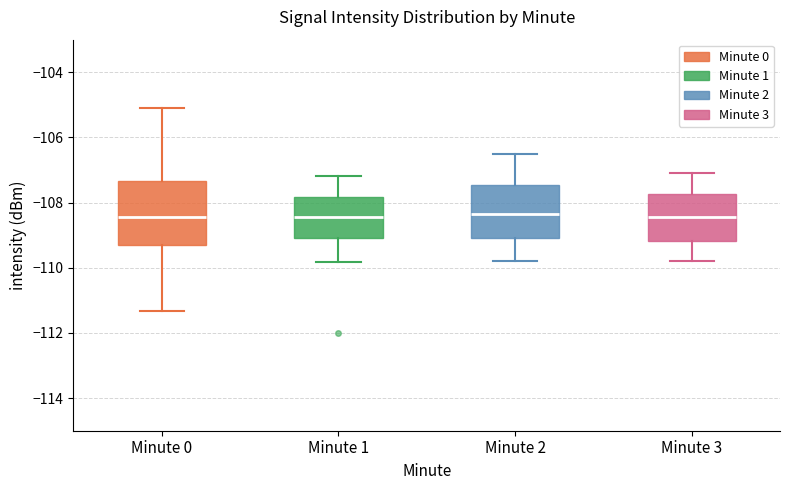

Reading left to right, read every box against the y-axis: the position of its median line, the range the box covers, and the ends of its whiskers. The values are not printed on the chart, so give them approximately, as read against the axis.

Minute 0: median -108.4, box -109.4 to -107.4, whiskers -111.4 to -105.0
Minute 1: median -108.4, box -109.0 to -107.8, whiskers -109.8 to -107.2
Minute 2: median -108.4, box -109.0 to -107.4, whiskers -109.8 to -106.4
Minute 3: median -108.4, box -109.2 to -107.8, whiskers -109.8 to -107.0